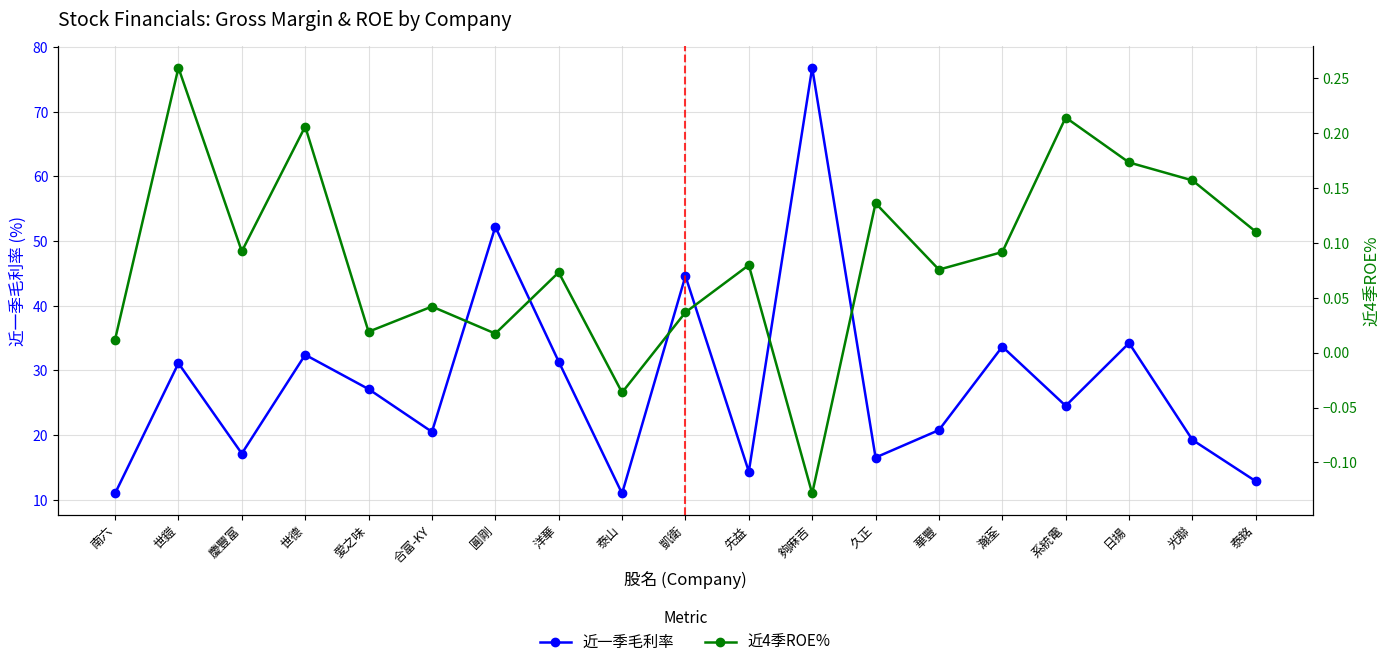

The 近一季毛利率 series shows 39.5 at 系統電. True or false?

False